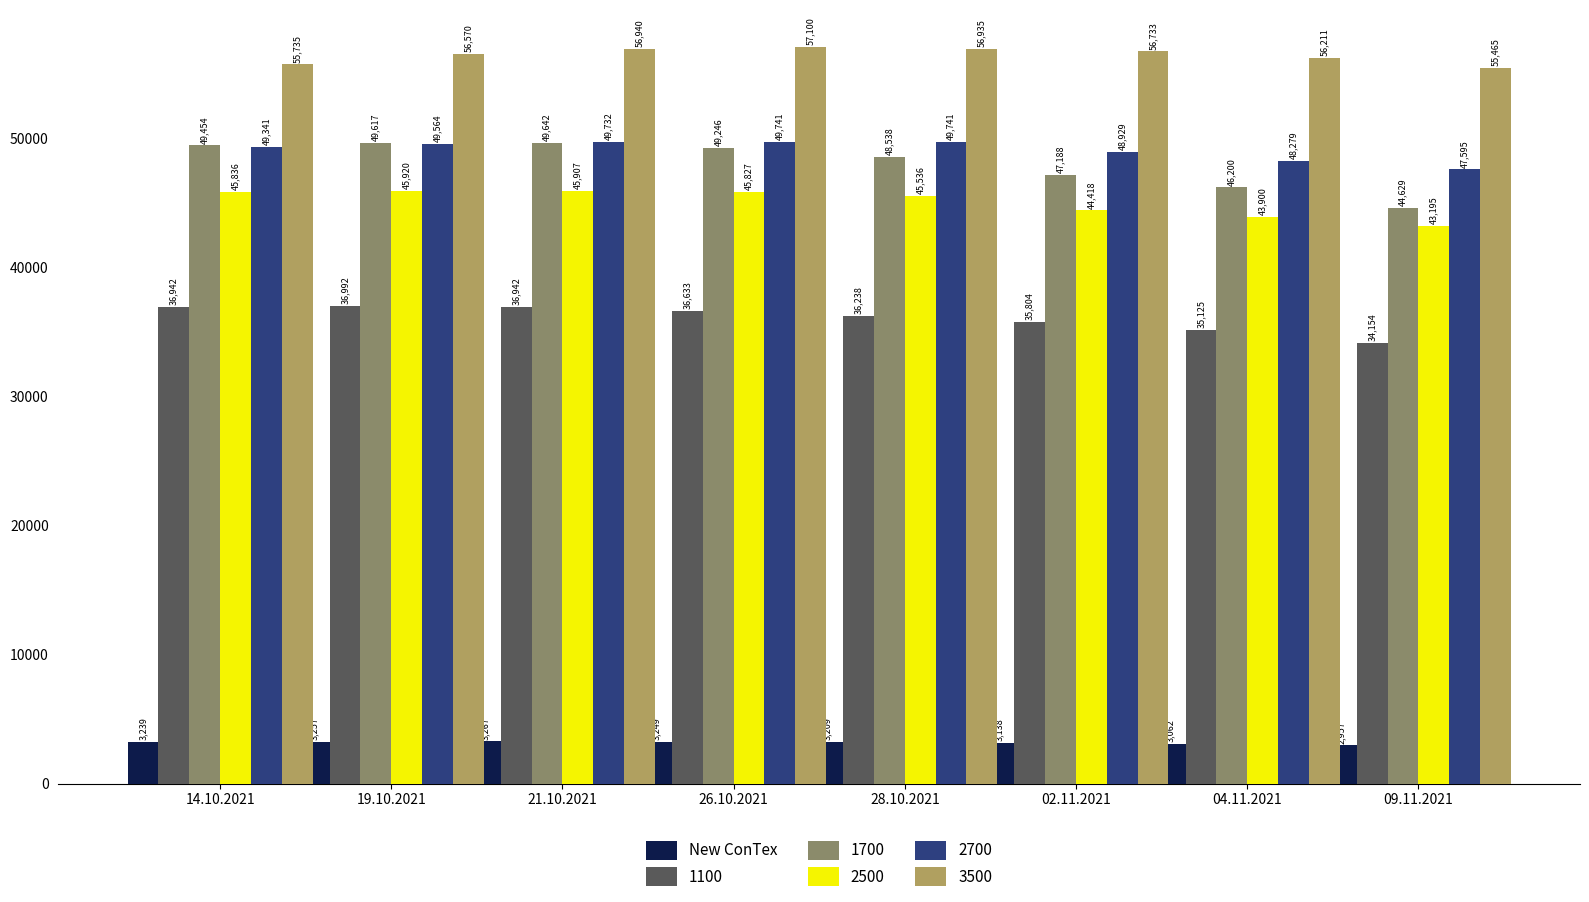

What is the difference between the second highest and minimum values in the 1700 series?

4988